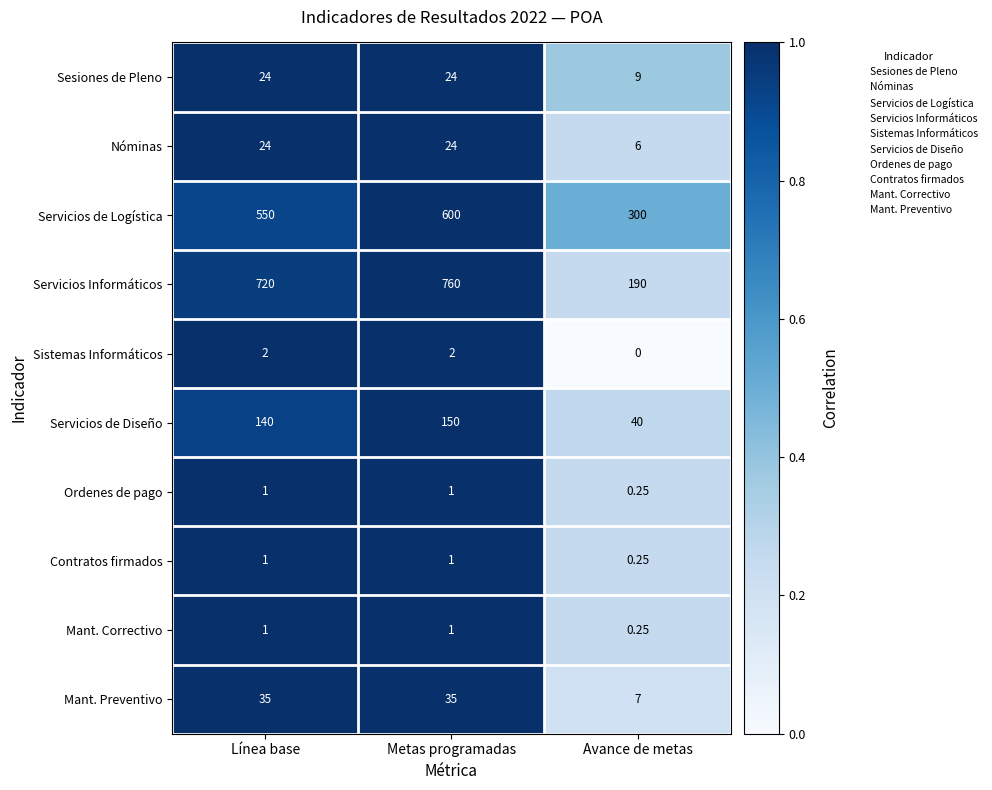

Which series has the largest range (max minus min)?

Servicios Informáticos